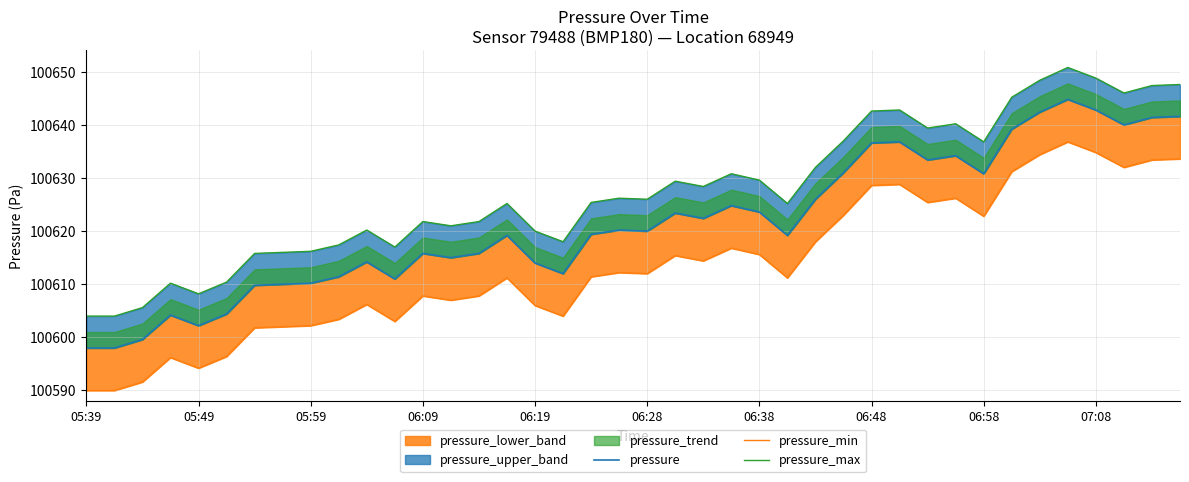

Is the value of pressure_min at 14 greater than the value of pressure at 35?

No